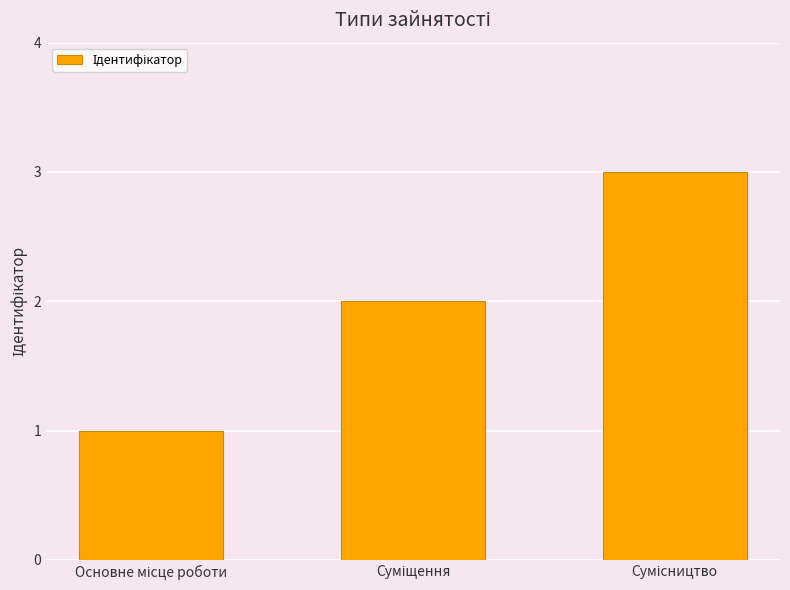

What is the sum of all values?

6